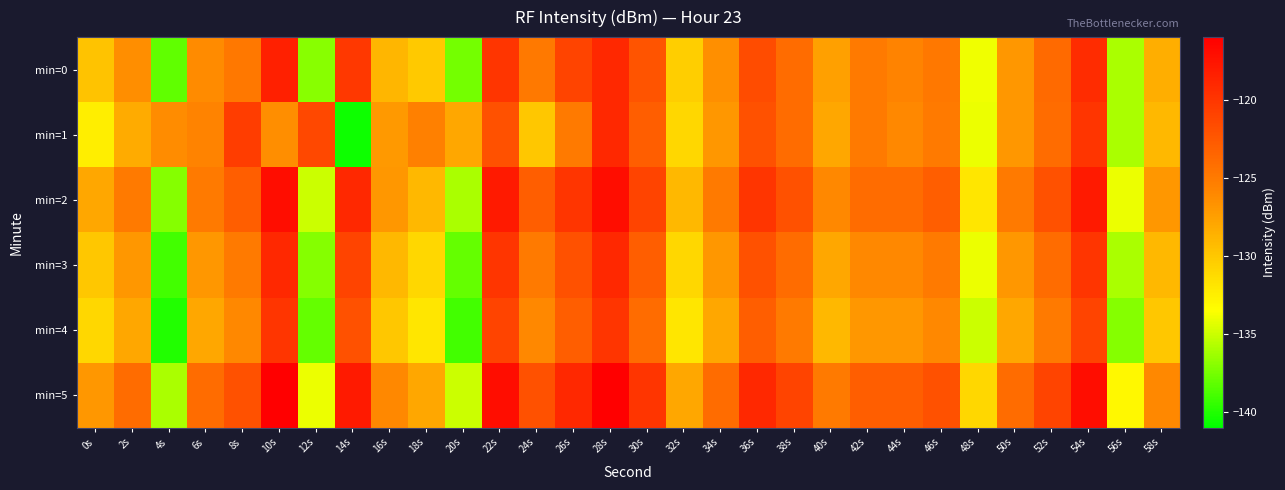

How many categories are shown in the chart?

30